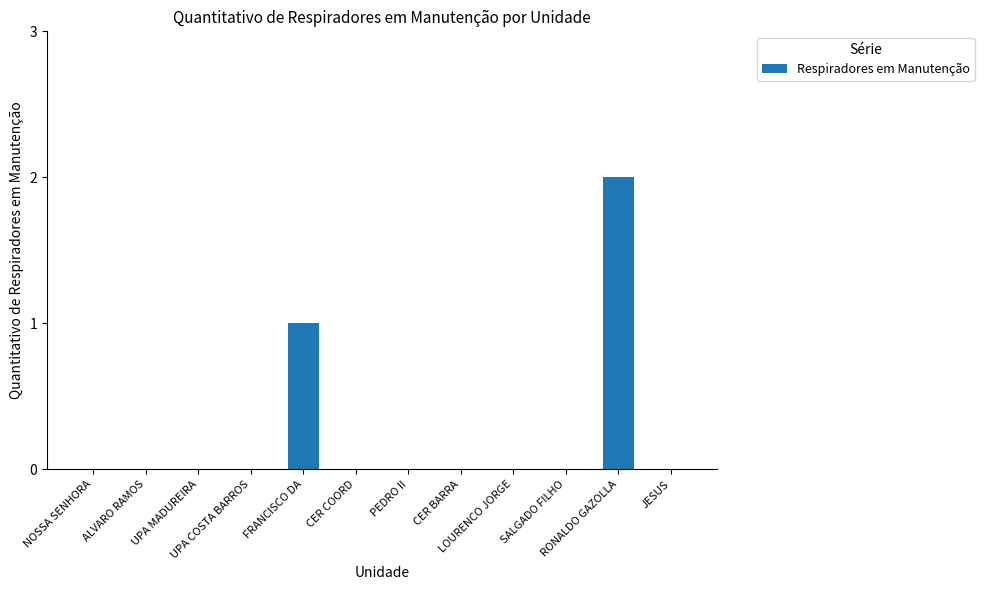

Reading right to left, what are all the values shown in this chart?

JESUS=0	RONALDO GAZOLLA=2	SALGADO FILHO=0	LOURENCO JORGE=0	CER BARRA=0	PEDRO II=0	CER COORD=0	FRANCISCO DA=1	UPA COSTA BARROS=0	UPA MADUREIRA=0	ALVARO RAMOS=0	NOSSA SENHORA=0